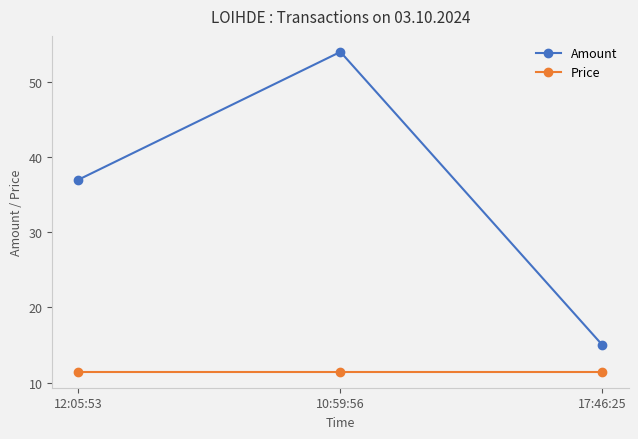

The value of Amount at 12:05:53 is 50.7. True or false?

False